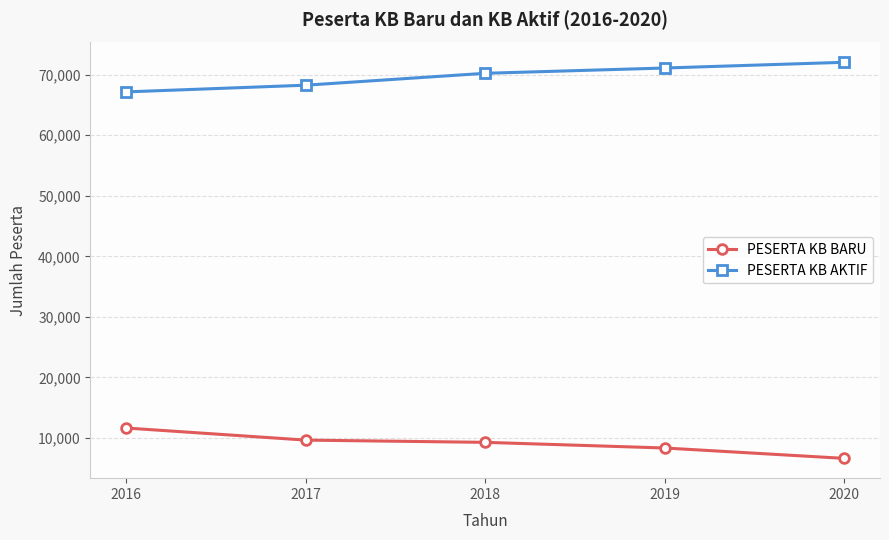

What is the minimum value for PESERTA KB AKTIF?

67171